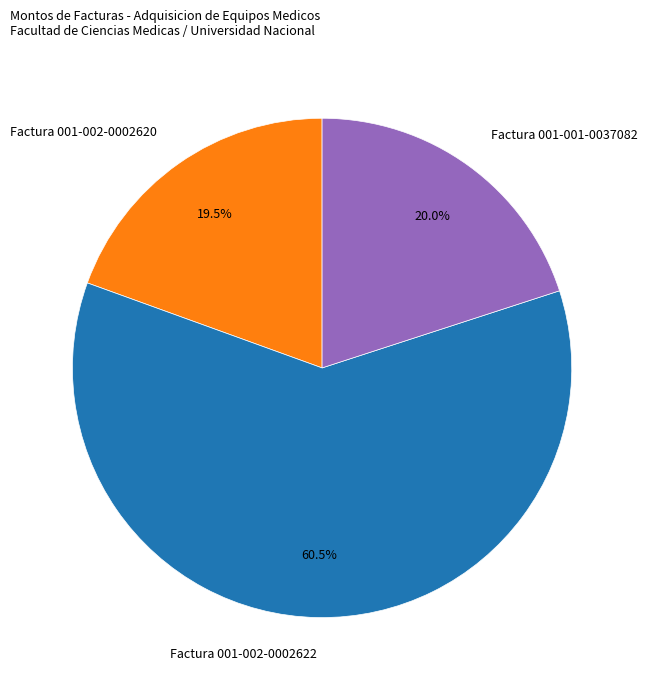

Rank the categories by value from lowest to highest.

Factura 001-002-0002620, Factura 001-001-0037082, Factura 001-002-0002622